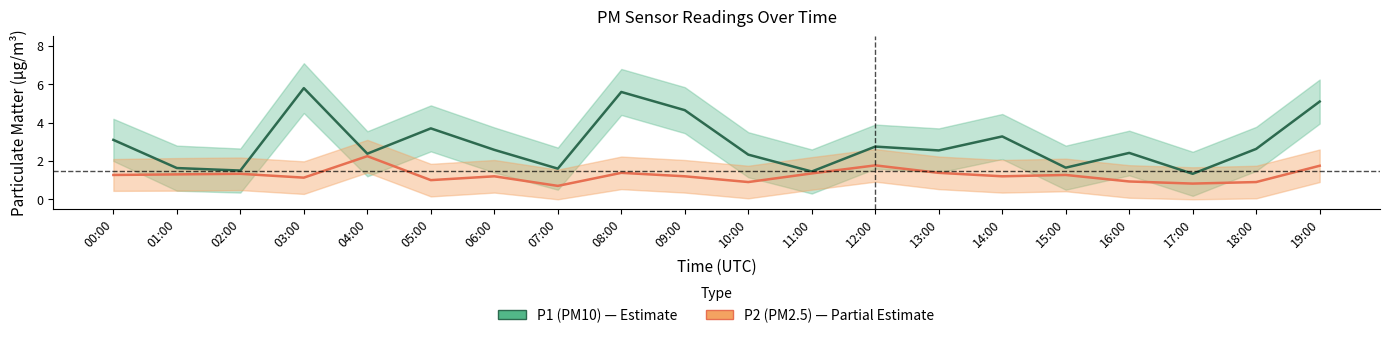

How many series are shown in this chart?

2